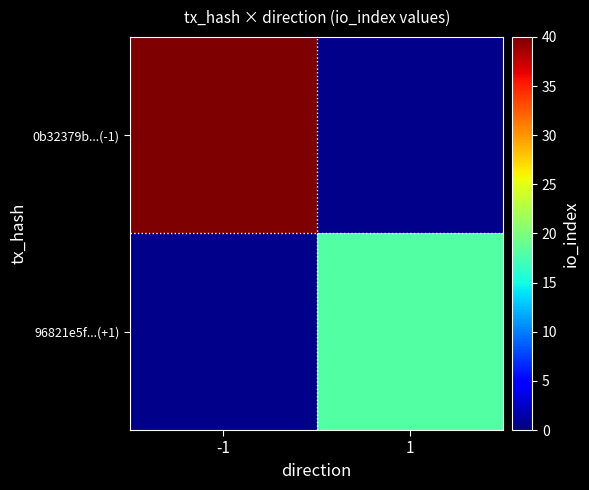

What is the total value across all series at 1?

18